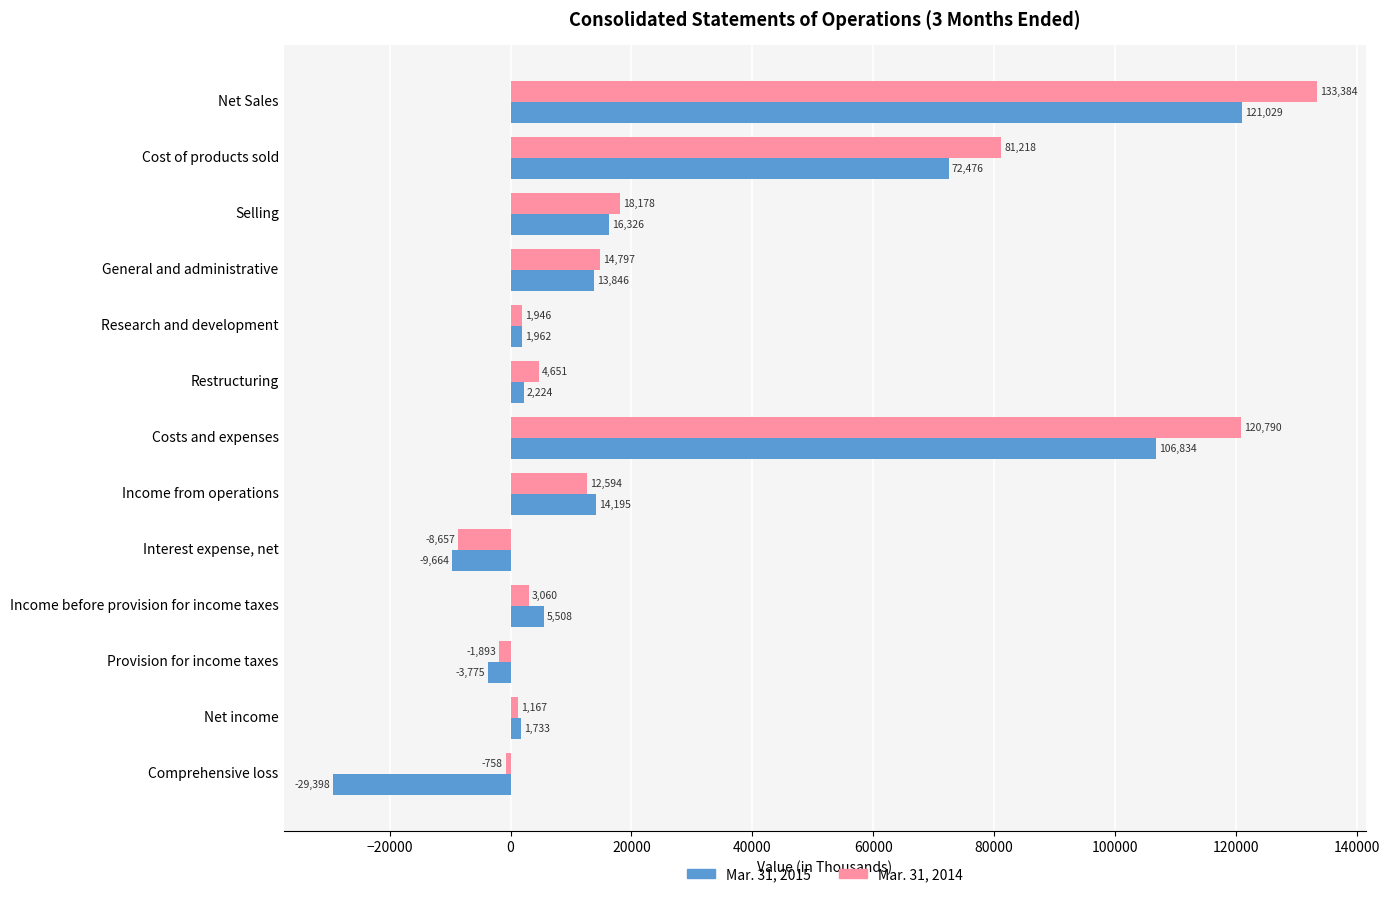

What are all the series names shown in the legend?

Mar. 31, 2015, Mar. 31, 2014